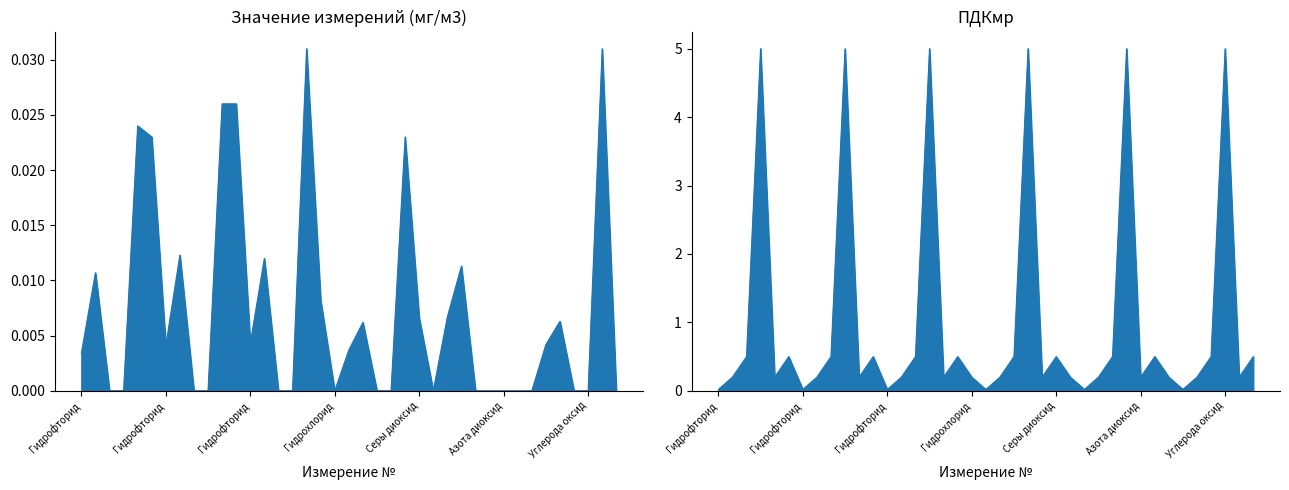

Which has a higher value, Азота диоксид or Углерода оксид?

Азота диоксид